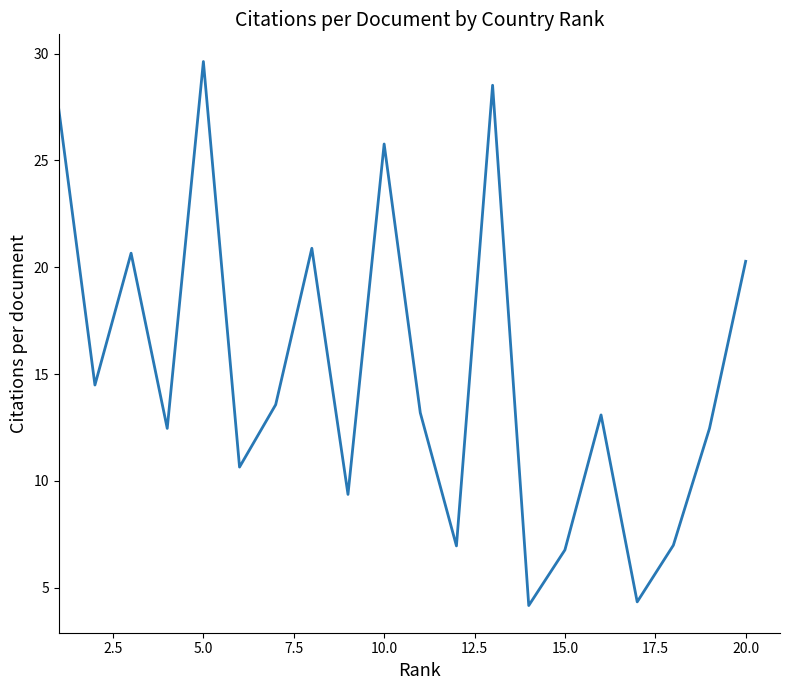

Is this an area chart (filled region under the line)?

No